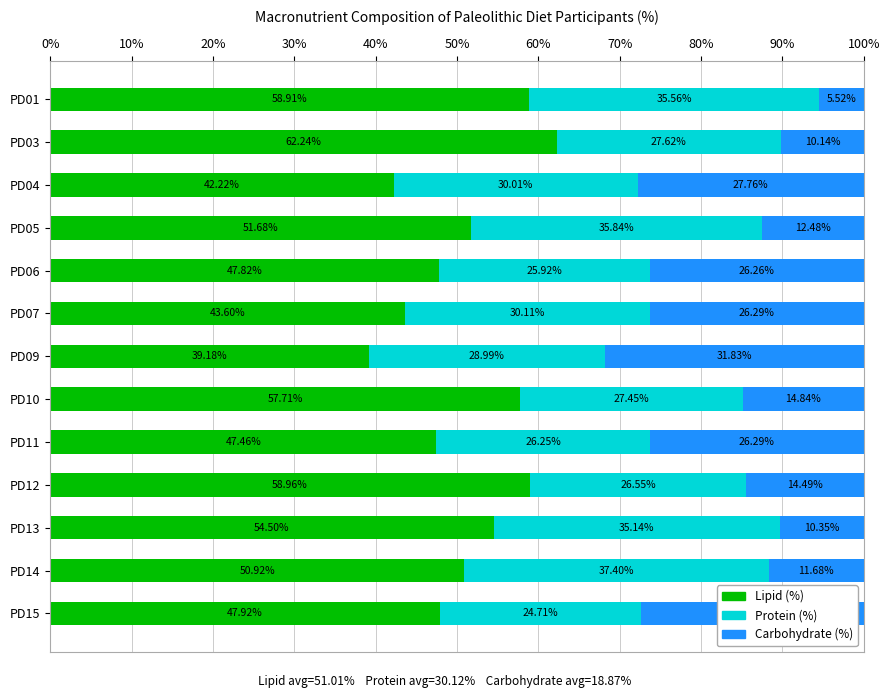

What is the total value across all series at PD15?

100.0